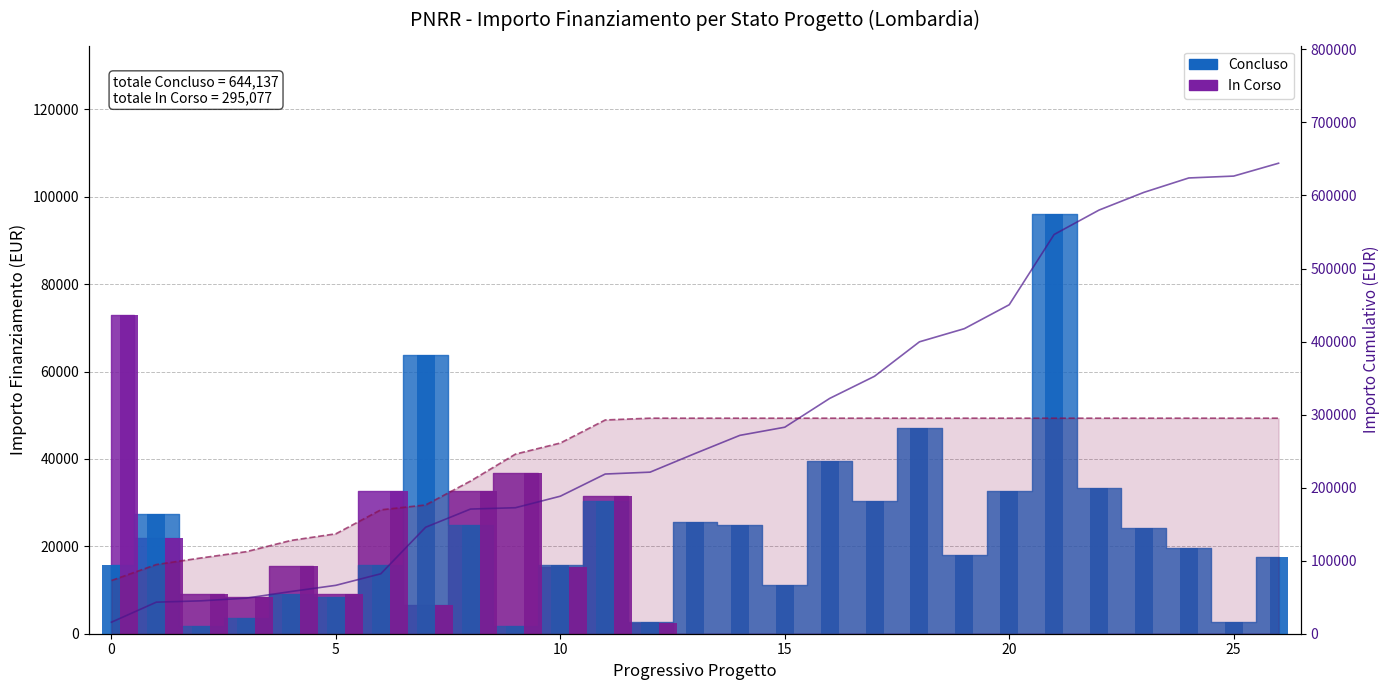

Which series changed the most between 16 and 24?

Concluso Cum.